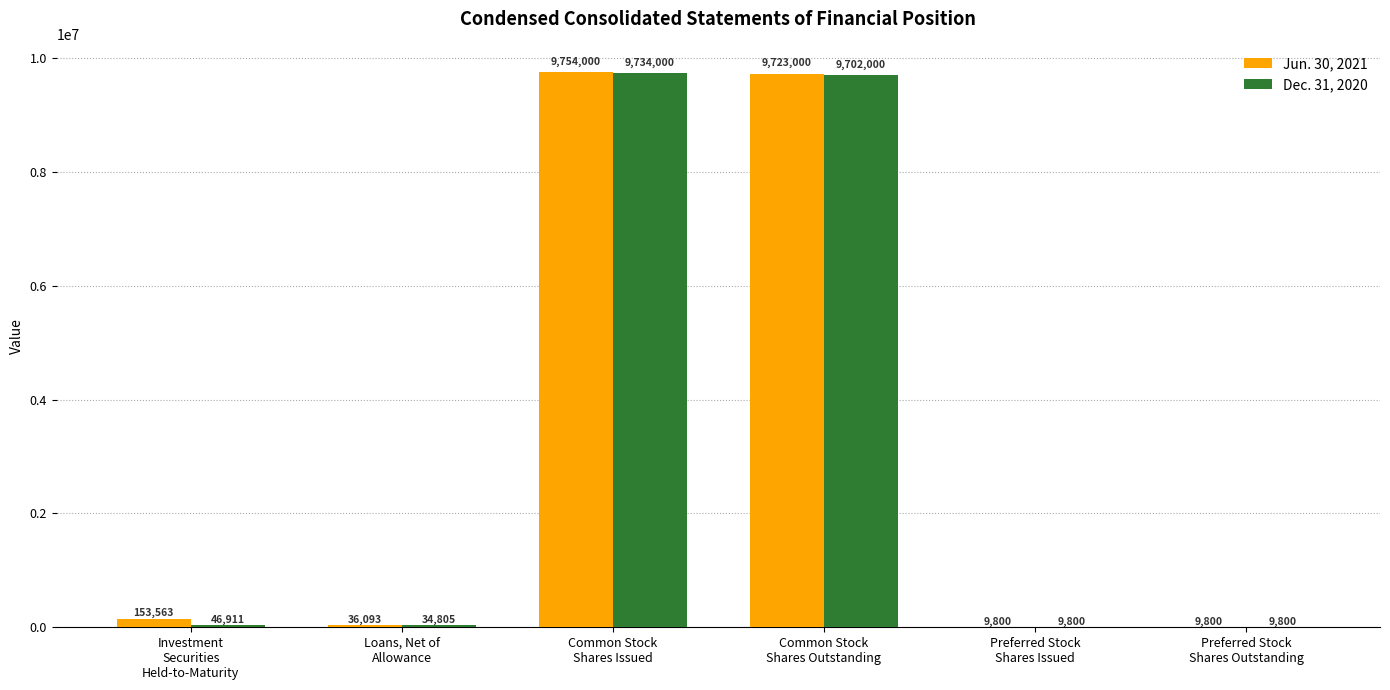

Is it true that Jun. 30, 2021 equals 4231935 at Common Stock
Shares Outstanding?

False